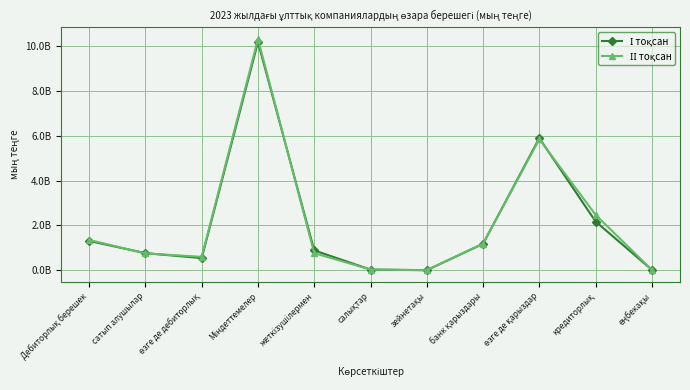

What is the label of the 11th point from the right?

Дебиторлық берешек